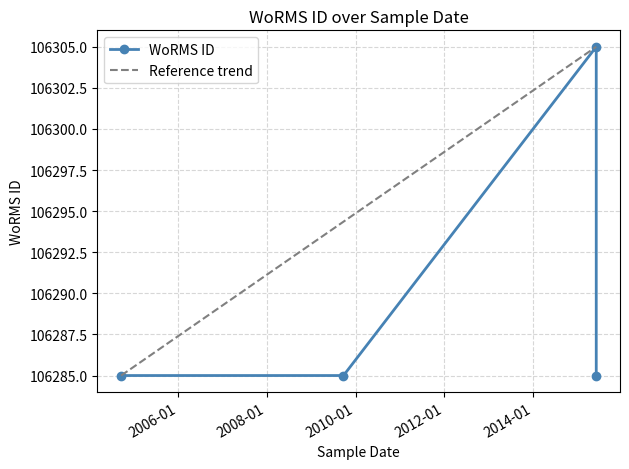

Where is the data nearest to the value 106295?

2004-09-22